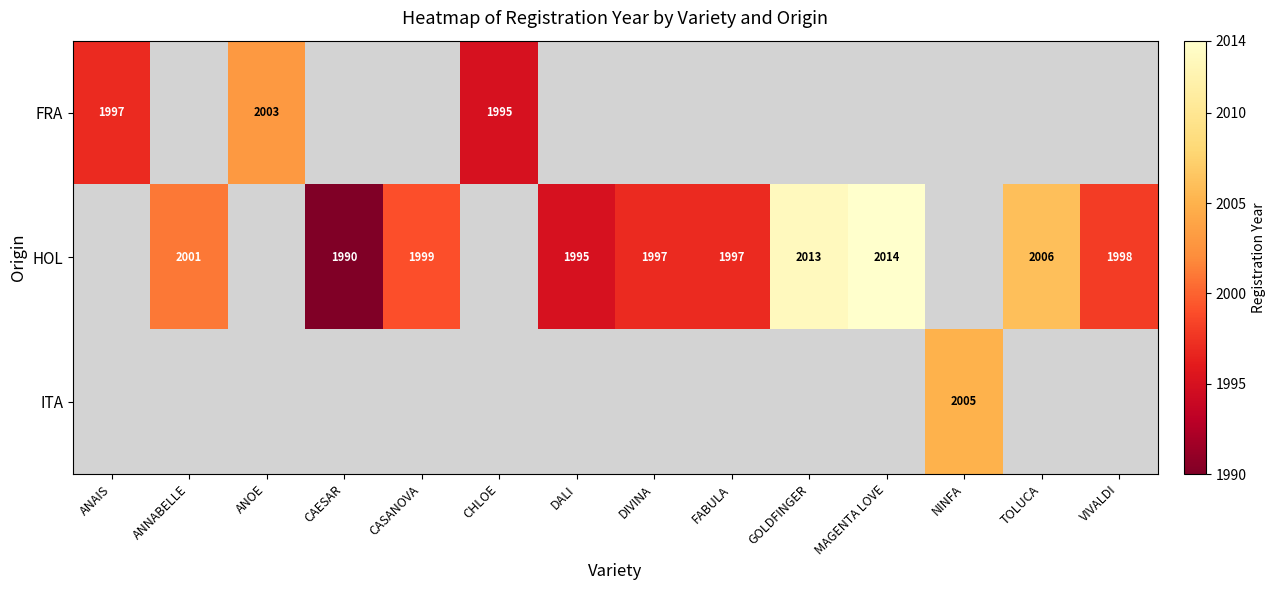

The HOL series shows 1311.6 at GOLDFINGER. True or false?

False